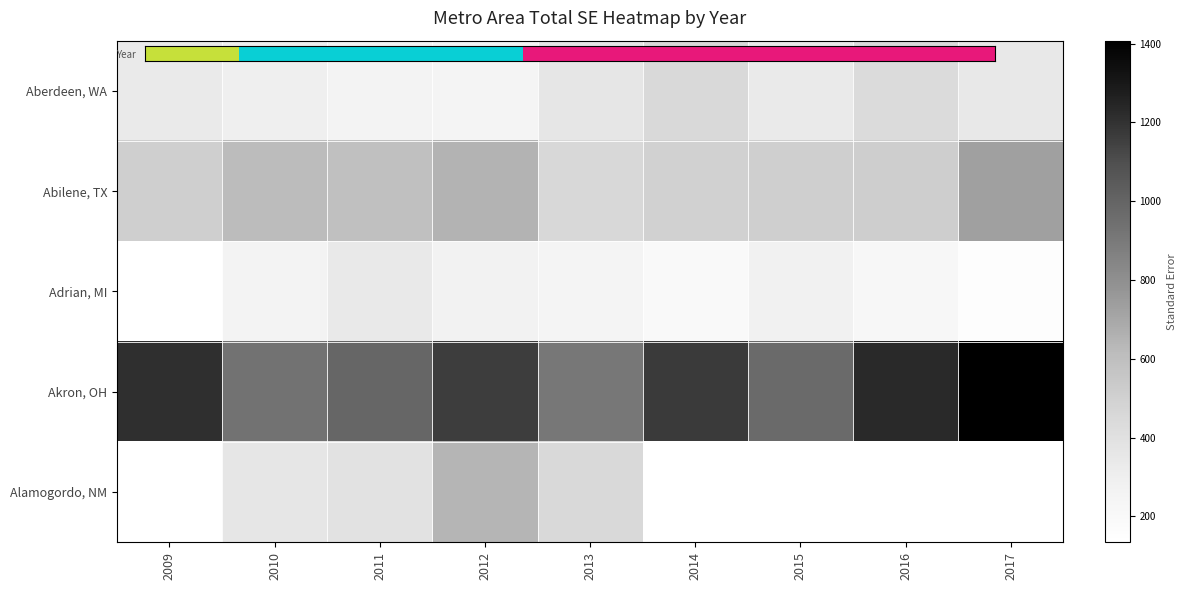

How many data points in Abilene, TX are less than 516?

4